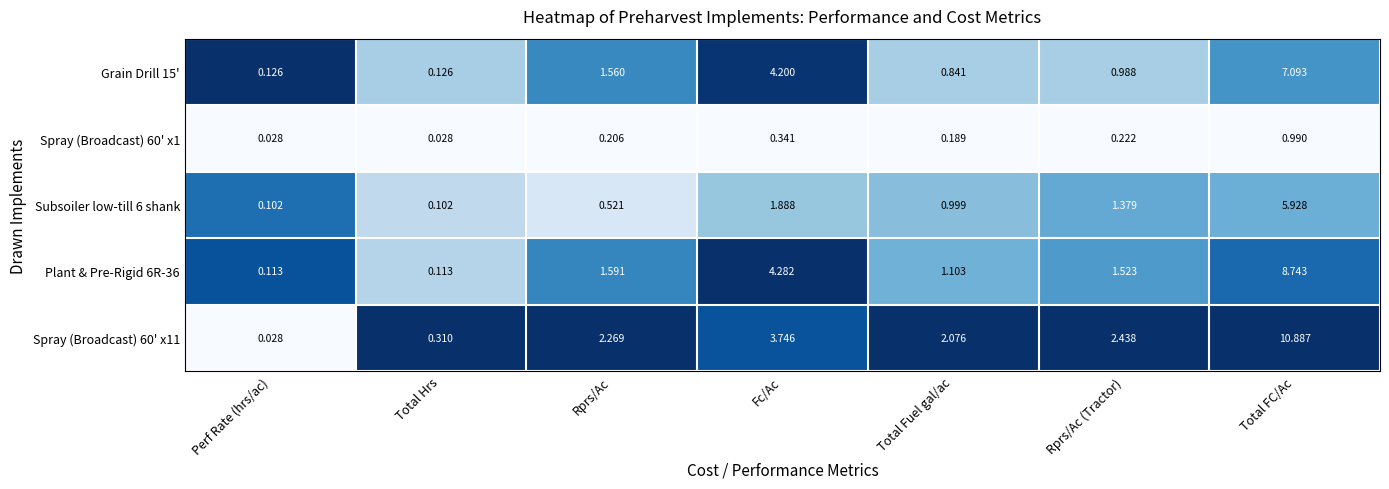

At which label does Plant & Pre-Rigid 6R-36 first exceed 1?

Rprs/Ac